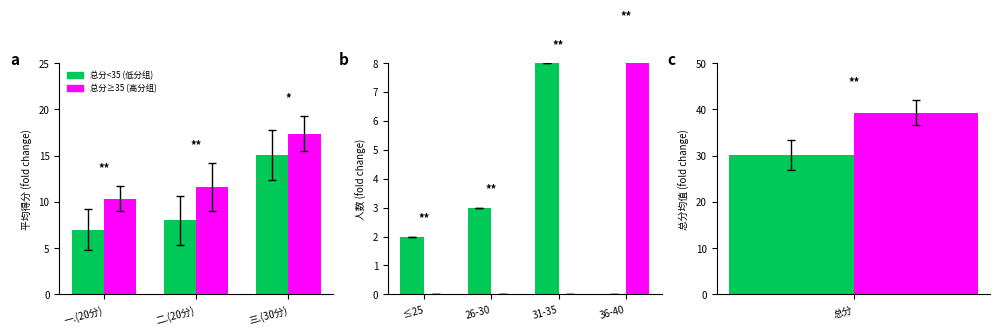

Is the value of 总分<35 (低分组) at 26-30 greater than the value of 总分≥35 (高分组) at 36-40?

No